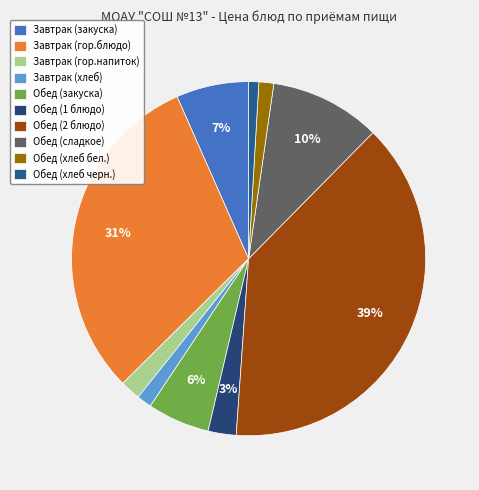

Is it true that Завтрак (гор.напиток) is 2% of the pie?

True